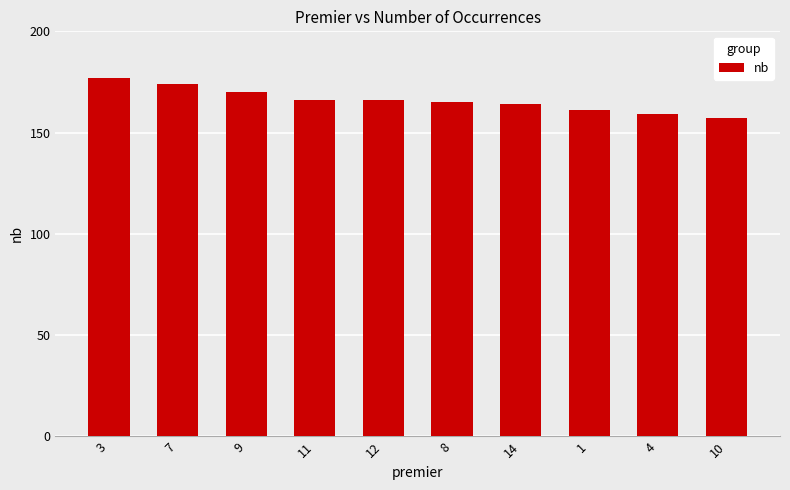

What is the label of the 2nd bar from the left?

7